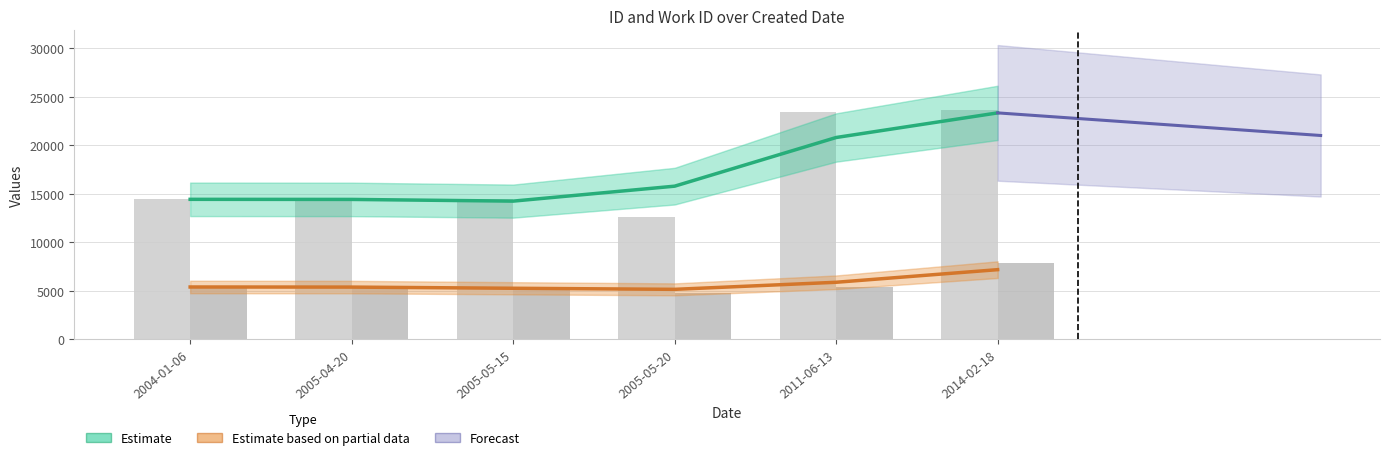

Are the bars grouped side by side (vs. stacked)?

Yes